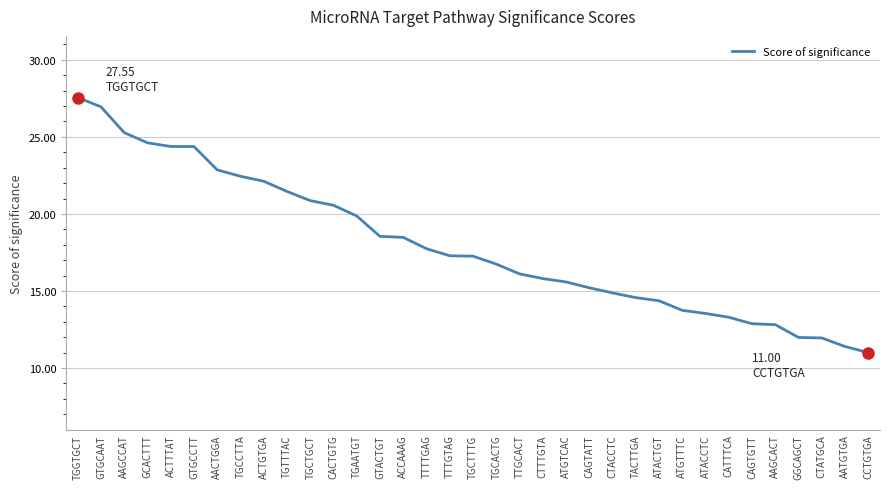

What is the sum of the values at ACTGTGA and CTACCTC?

37.0